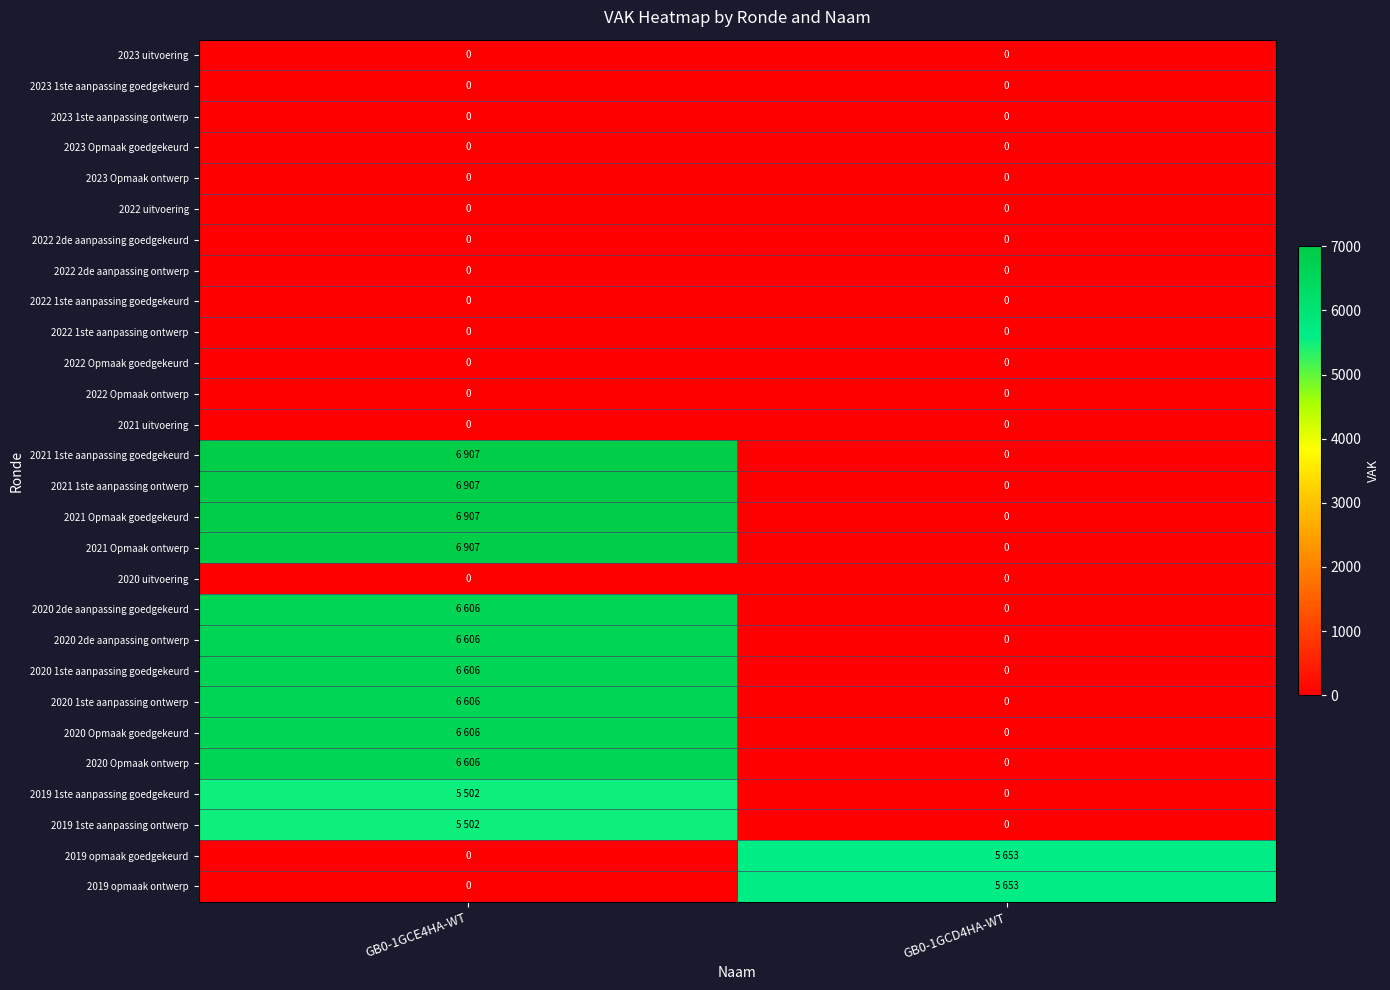

Is it true that 2023 1ste aanpassing ontwerp equals 0 at GB0-1GCD4HA-WT?

True